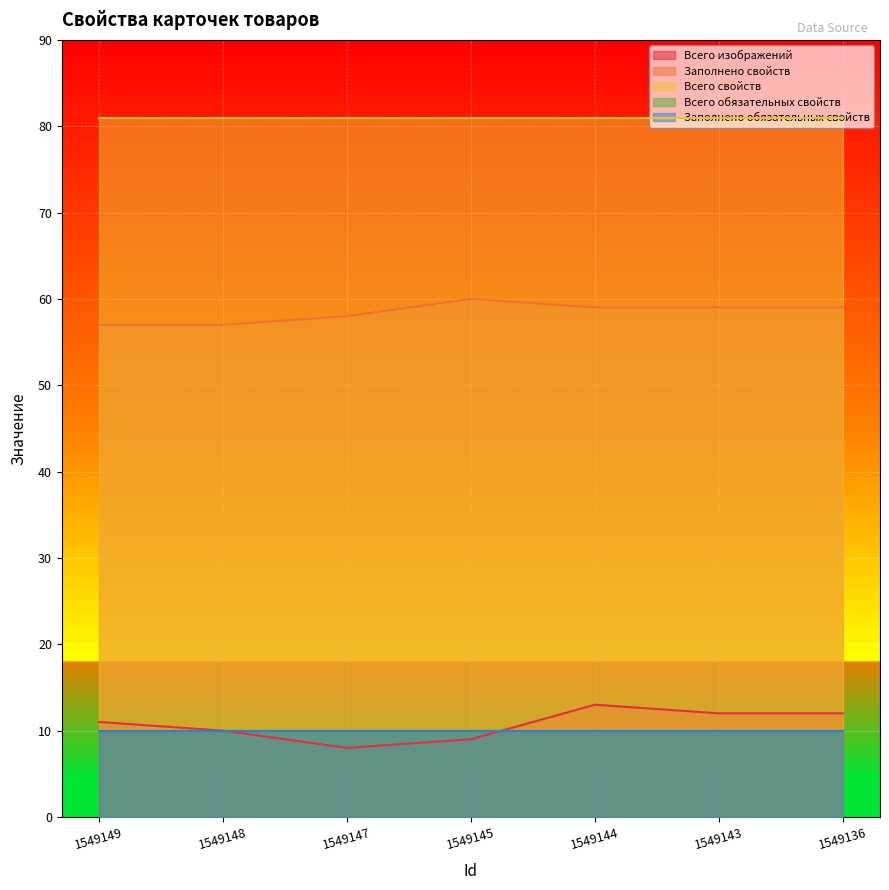

Where is the first local minimum for Всего изображений?

1549147